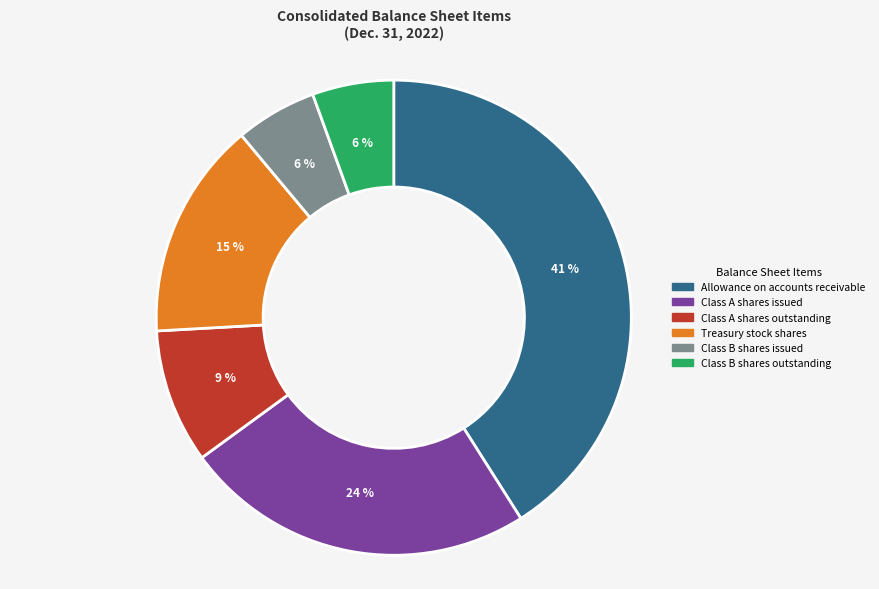

To the nearest percent, what is the average slice percentage?

17%